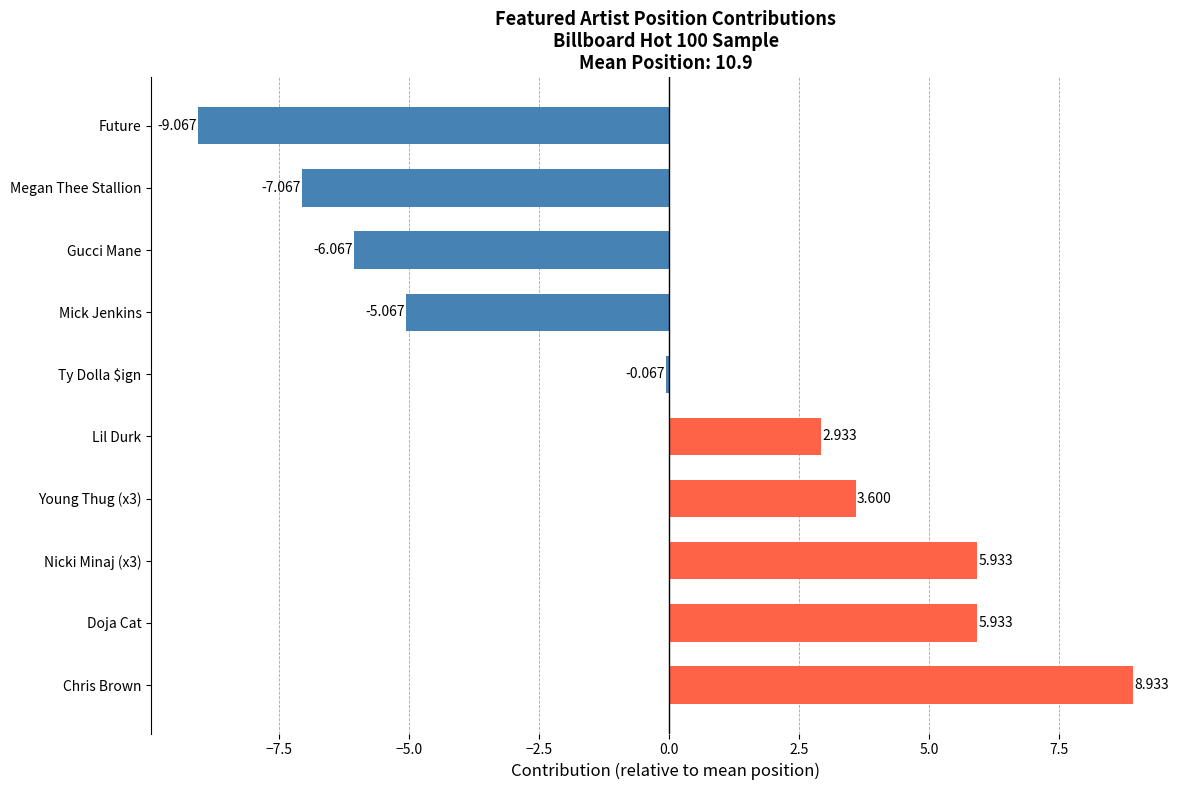

What is the smallest value displayed?

-9.1